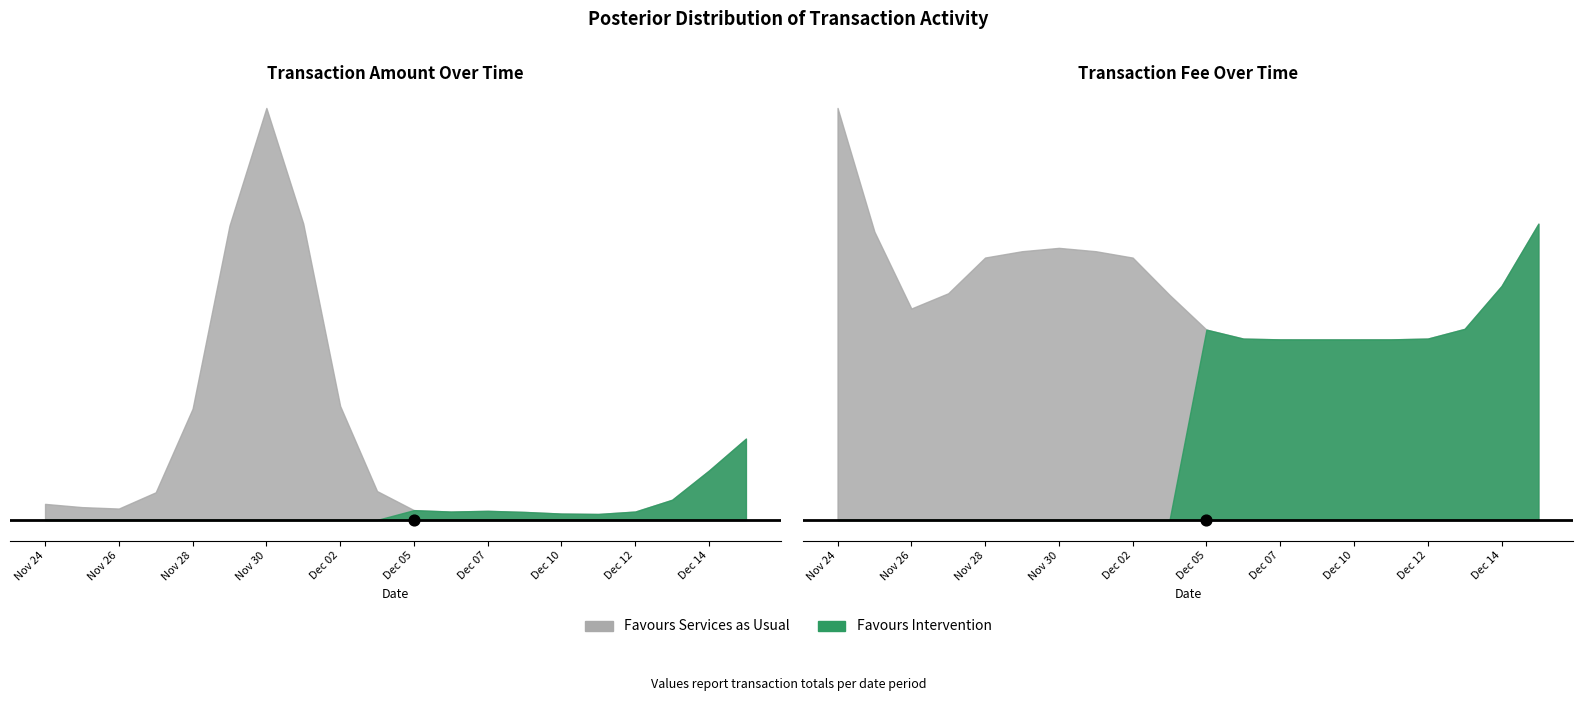

What is the total value across all series at 2016-12-14?

110.3